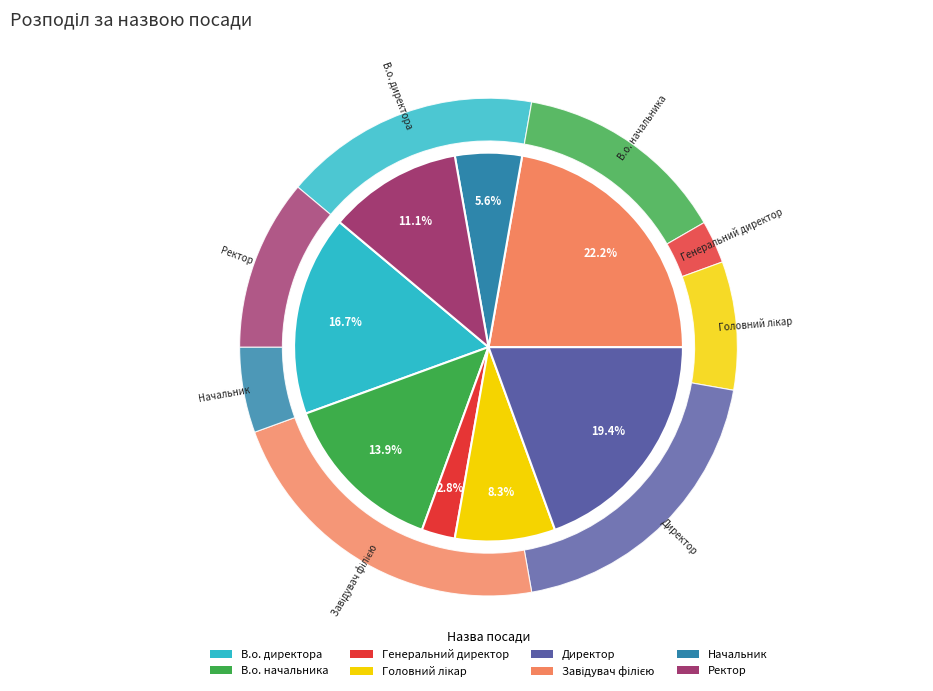

Does any single category account for the majority?

No